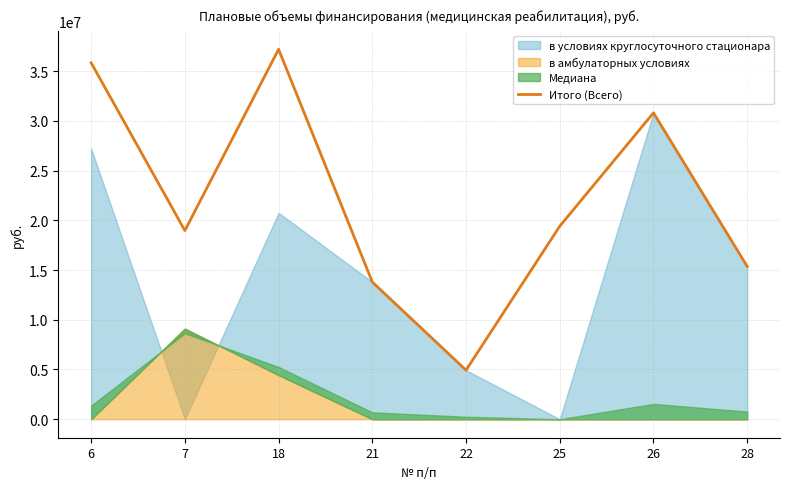

How many data points are above 19406617?

4